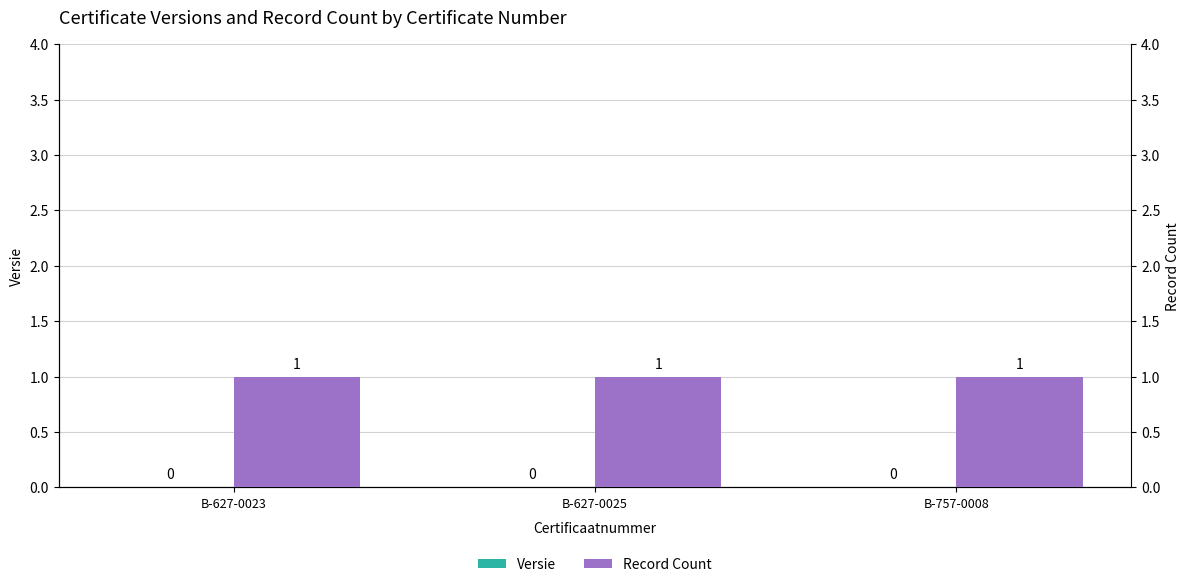

Which series changed the most between B-627-0023 and B-627-0025?

Versie